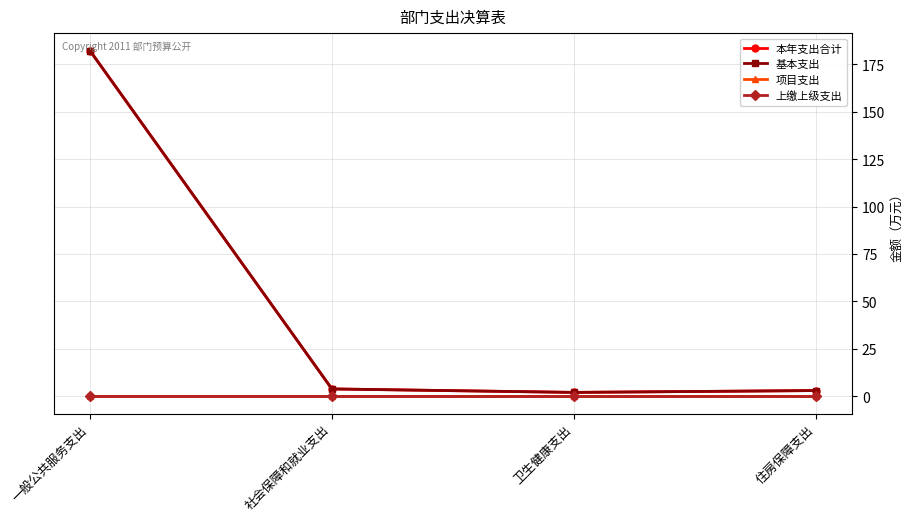

Rank the series by their maximum value, from lowest to highest.

项目支出, 上缴上级支出, 本年支出合计, 基本支出